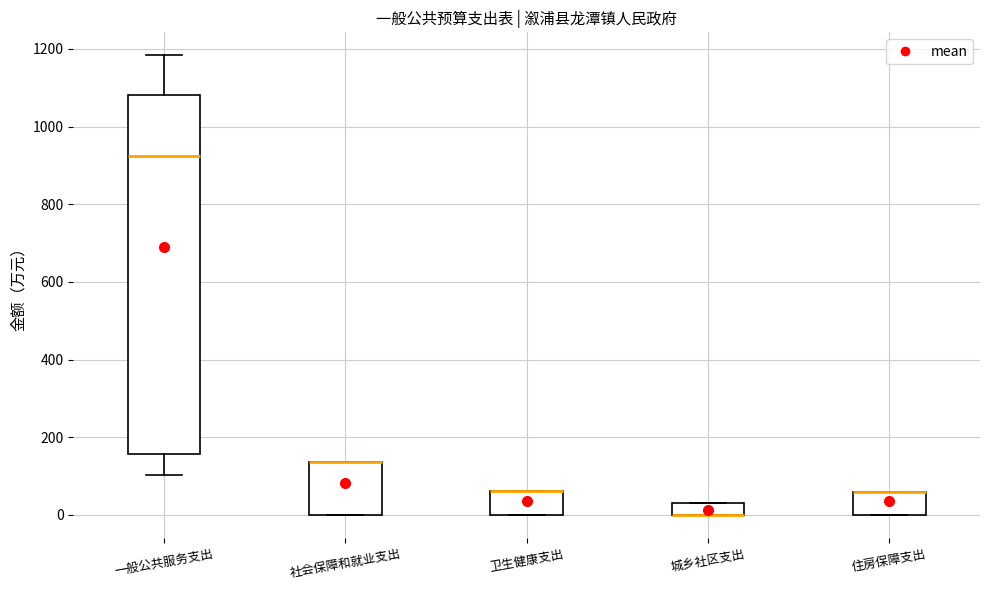

Where is the upper edge of the box for 住房保障支出 on the y-axis? The values are not printed on the chart, so give them approximately, as read against the axis.

60